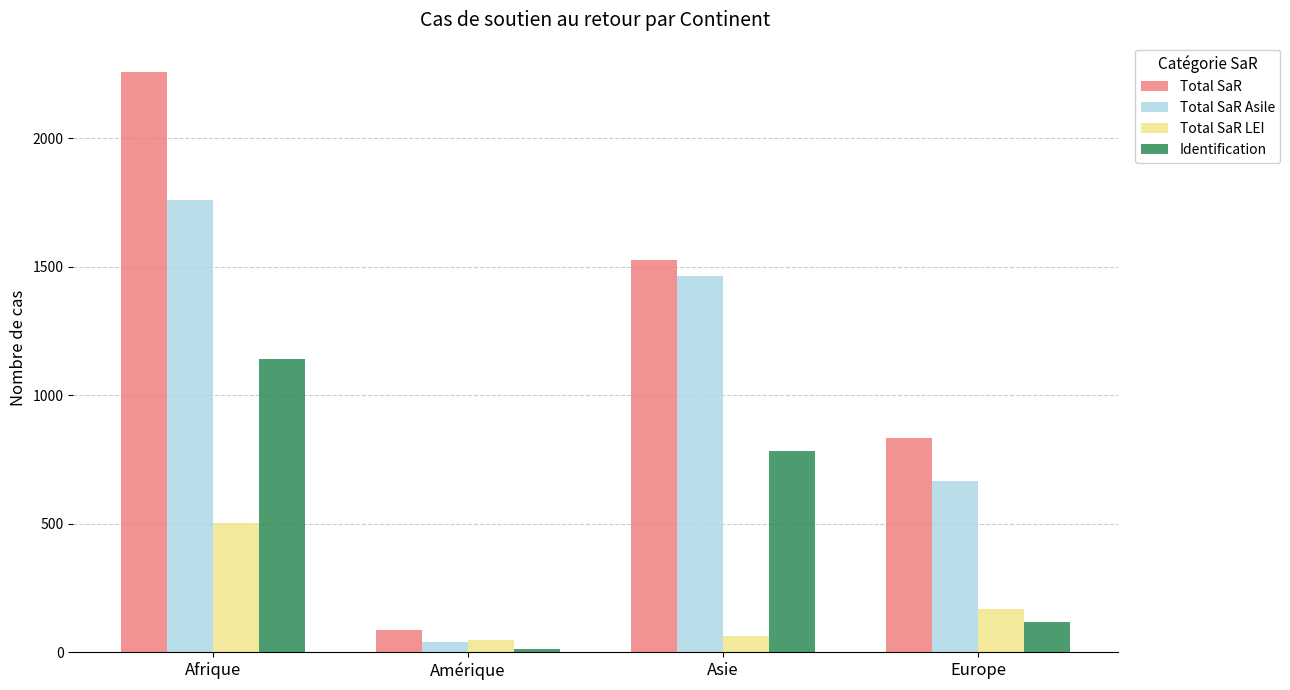

What is the sum of the Total SaR Asile values at Europe and Amérique?

703